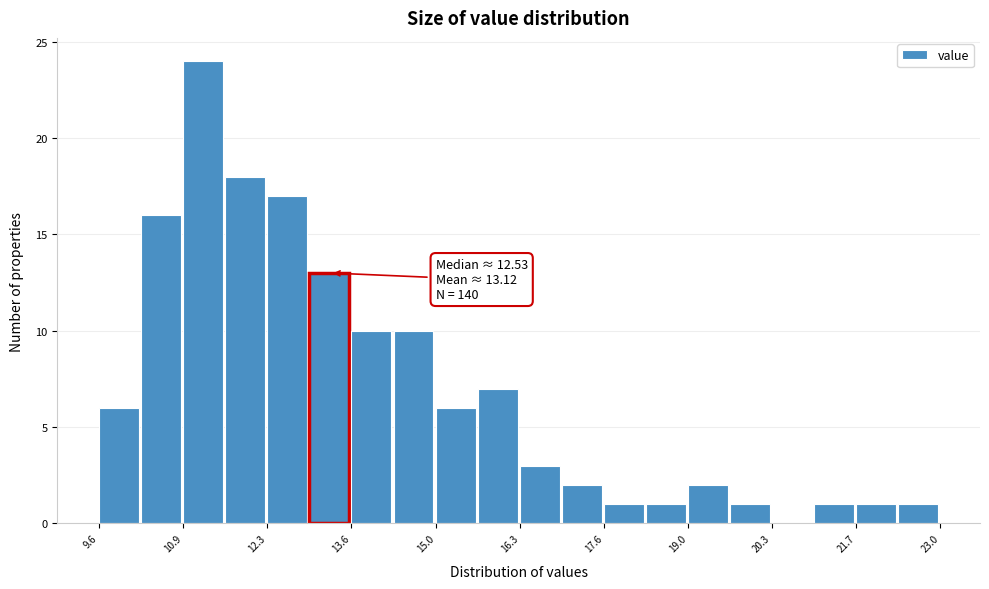

Around what value on the x-axis is the tallest bar? Give the approximate position of its centre, as read against the axis.

11.2